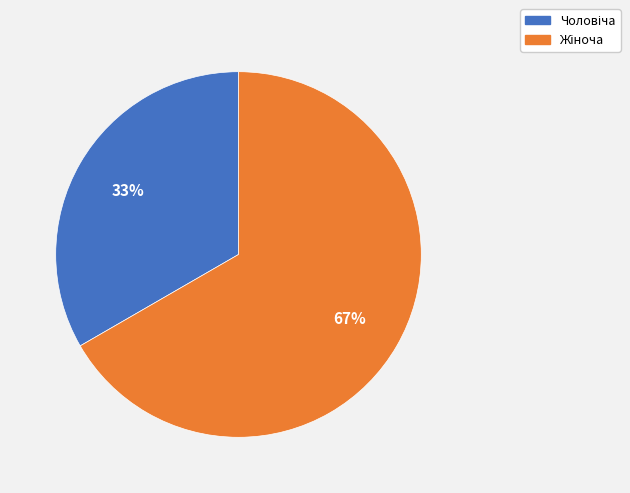

Is there a majority slice in this chart?

Yes